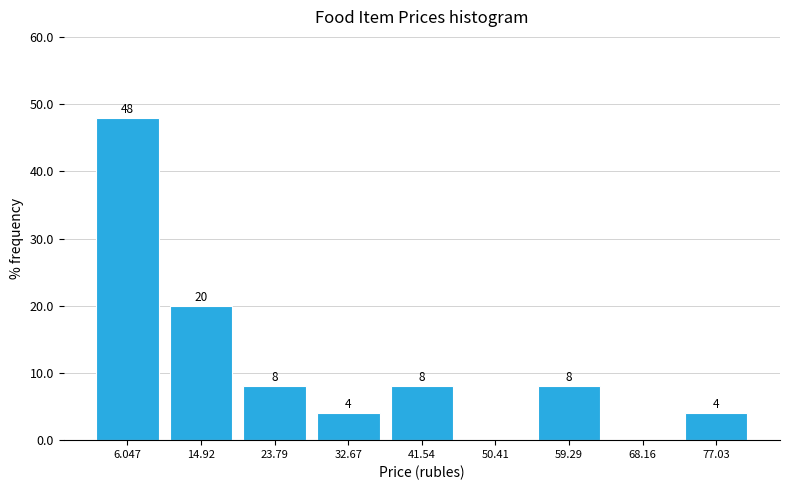

Which range on the x-axis has the tallest bar?

2 to 10